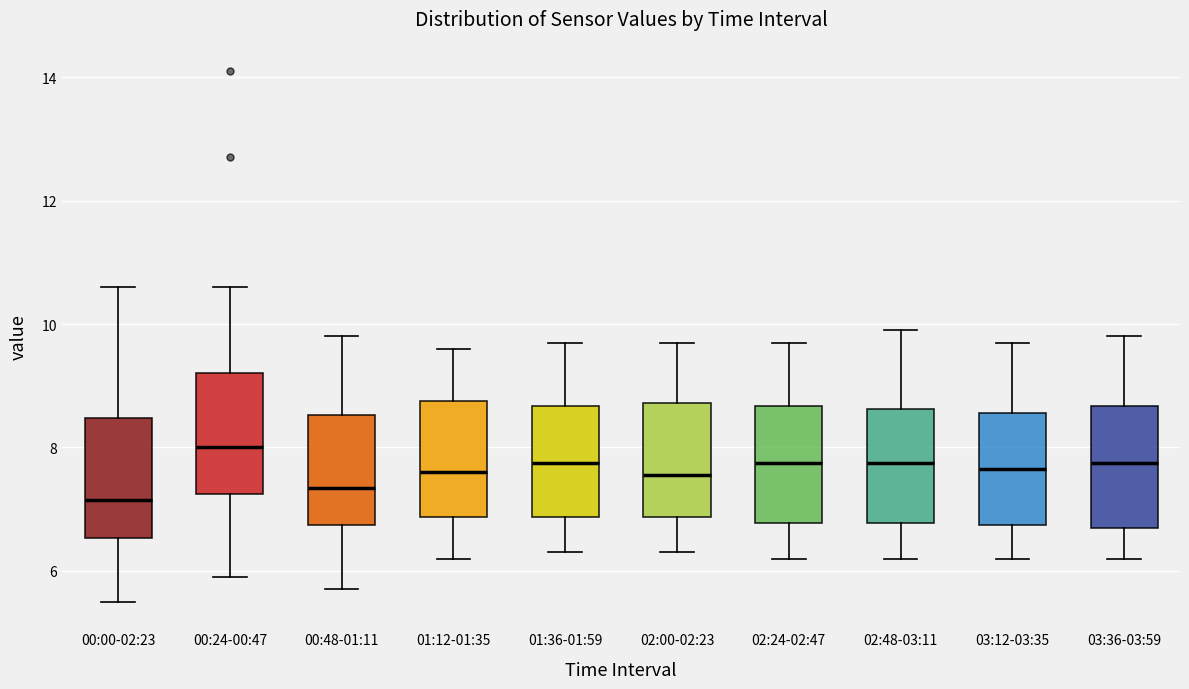

Reading left to right, read every box against the y-axis: the position of its median line, the range the box covers, and the ends of its whiskers. The values are not printed on the chart, so give them approximately, as read against the axis.

00:00-02:23: median 7.2, box 6.6 to 8.4, whiskers 5.6 to 10.6
00:24-00:47: median 8.0, box 7.2 to 9.2, whiskers 6.0 to 10.6
00:48-01:11: median 7.4, box 6.8 to 8.6, whiskers 5.8 to 9.8
01:12-01:35: median 7.6, box 6.8 to 8.8, whiskers 6.2 to 9.6
01:36-01:59: median 7.8, box 6.8 to 8.6, whiskers 6.4 to 9.8
02:00-02:23: median 7.6, box 6.8 to 8.8, whiskers 6.4 to 9.8
02:24-02:47: median 7.8, box 6.8 to 8.6, whiskers 6.2 to 9.8
02:48-03:11: median 7.8, box 6.8 to 8.6, whiskers 6.2 to 10.0
03:12-03:35: median 7.6, box 6.8 to 8.6, whiskers 6.2 to 9.8
03:36-03:59: median 7.8, box 6.8 to 8.6, whiskers 6.2 to 9.8